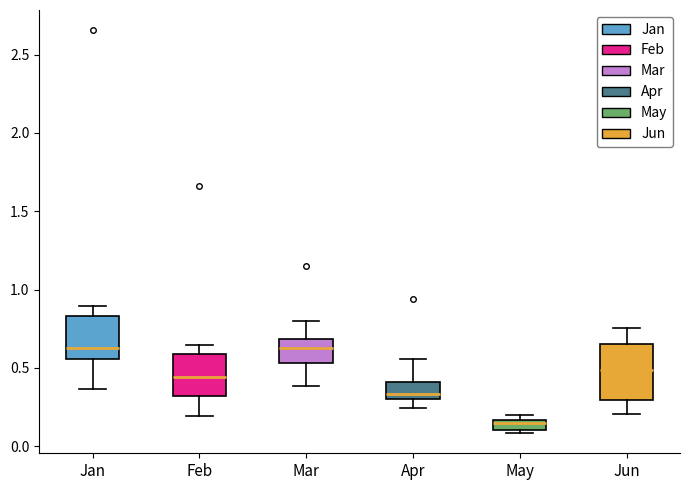

What is the difference between the maximum and second lowest values in the May series?

0.1